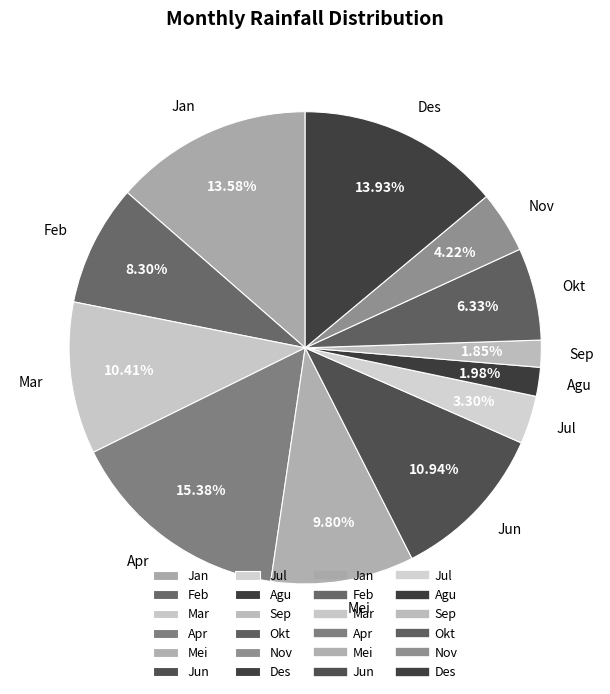

What percentage is the Agu slice, to the nearest percent?

2%